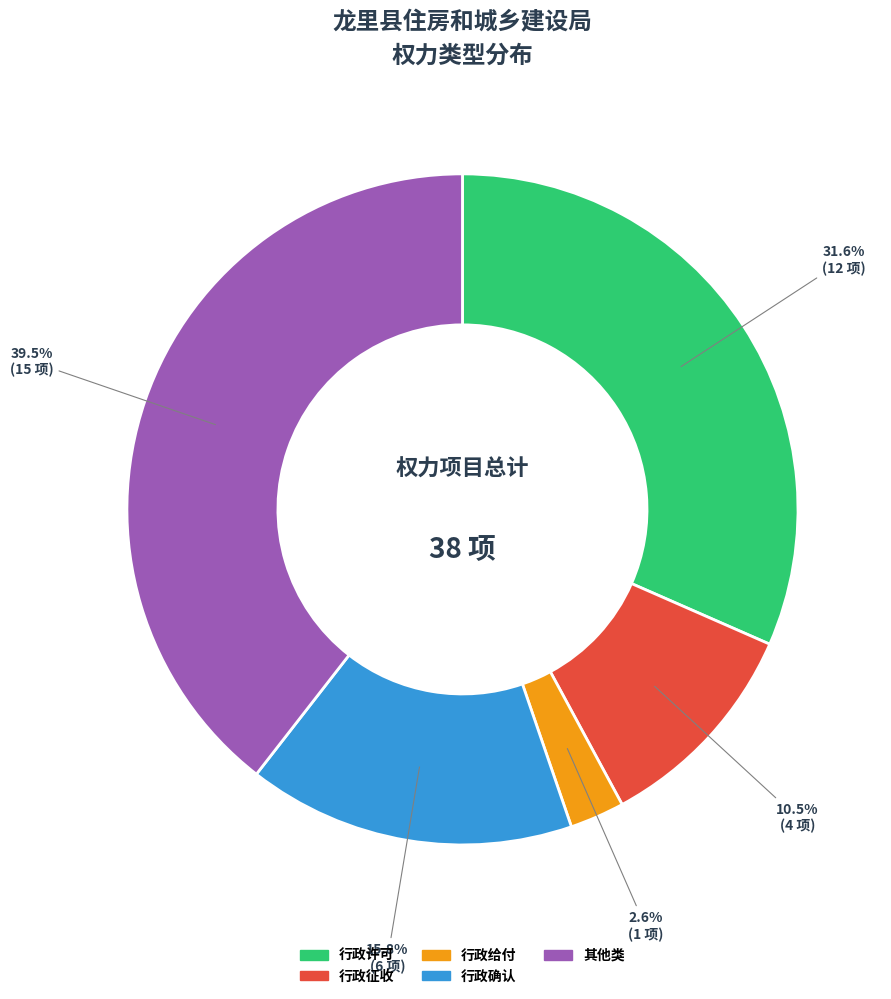

Is it true that 行政确认 is 21% of the pie?

False